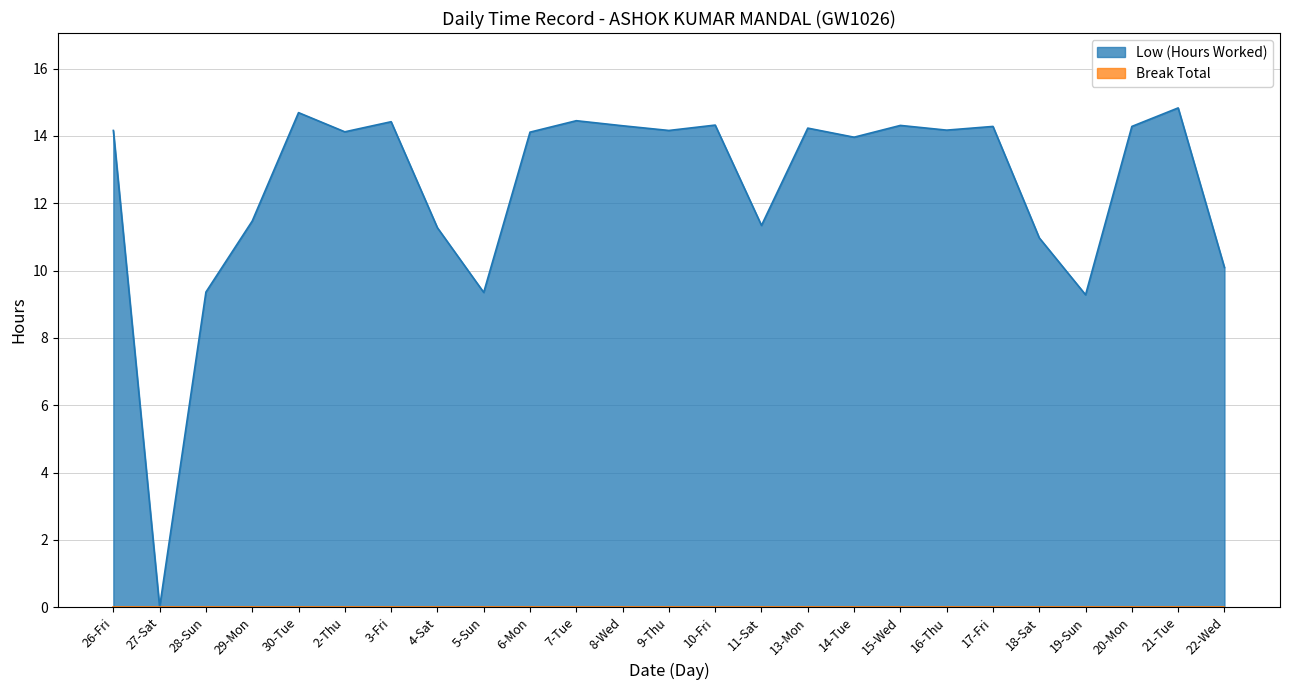

List the labels in order of value, smallest first.

27-Sat, 19-Sun, 5-Sun, 28-Sun, 22-Wed, 18-Sat, 4-Sat, 11-Sat, 29-Mon, 14-Tue, 6-Mon, 2-Thu, 26-Fri, 9-Thu, 16-Thu, 13-Mon, 17-Fri, 20-Mon, 8-Wed, 15-Wed, 10-Fri, 3-Fri, 7-Tue, 30-Tue, 21-Tue